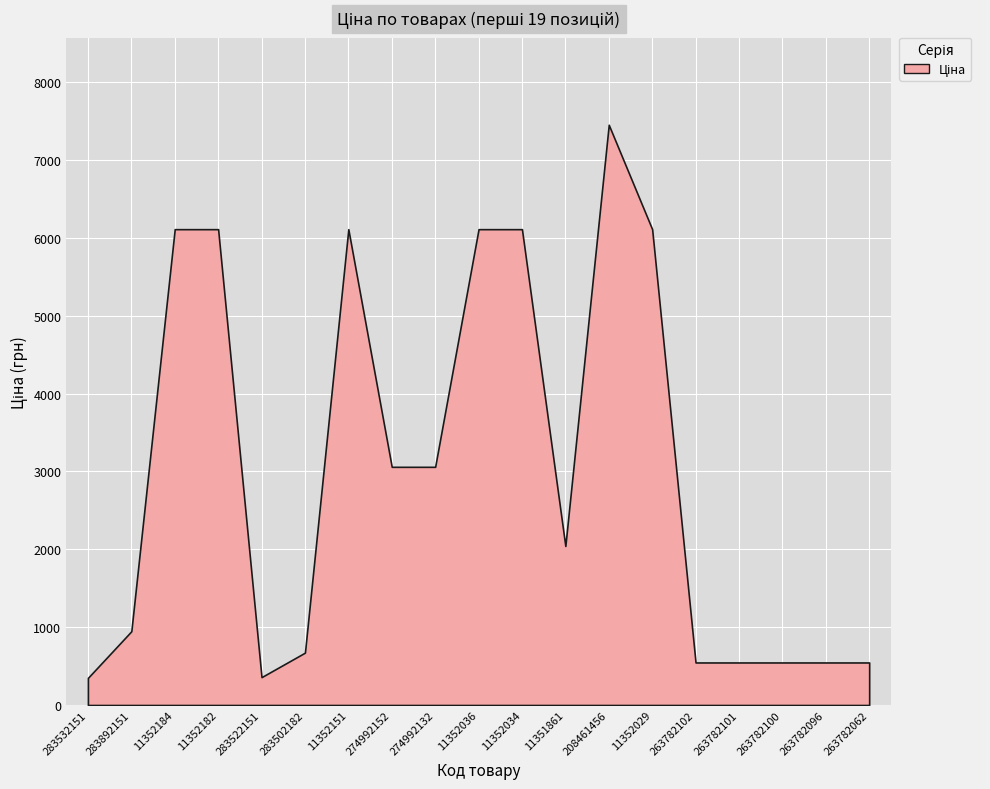

Rank the categories by value from lowest to highest.

283532151, 283522151, 263782102, 263782101, 263782100, 263782096, 263782062, 283502182, 283892151, 11351861, 274992152, 274992132, 11352184, 11352182, 11352151, 11352036, 11352034, 11352029, 208461456